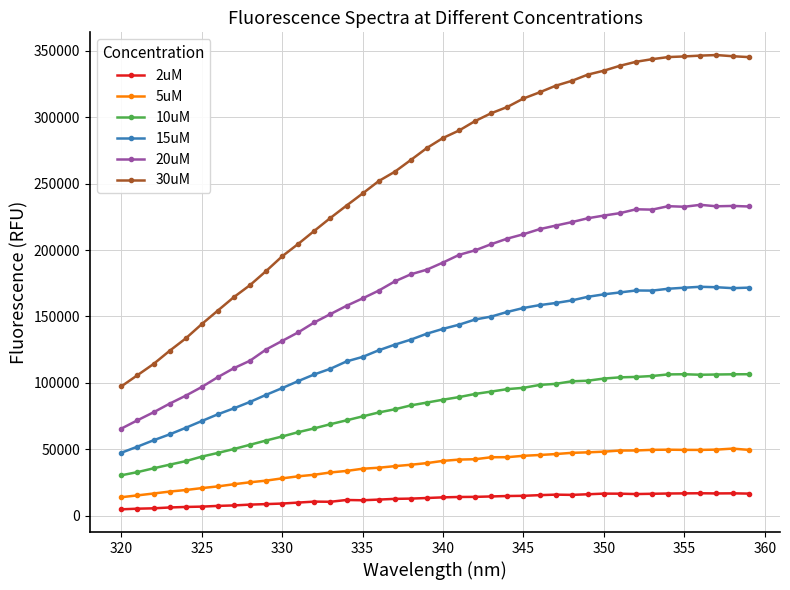

List the series in order of their peak value, highest first.

30uM, 20uM, 15uM, 10uM, 5uM, 2uM